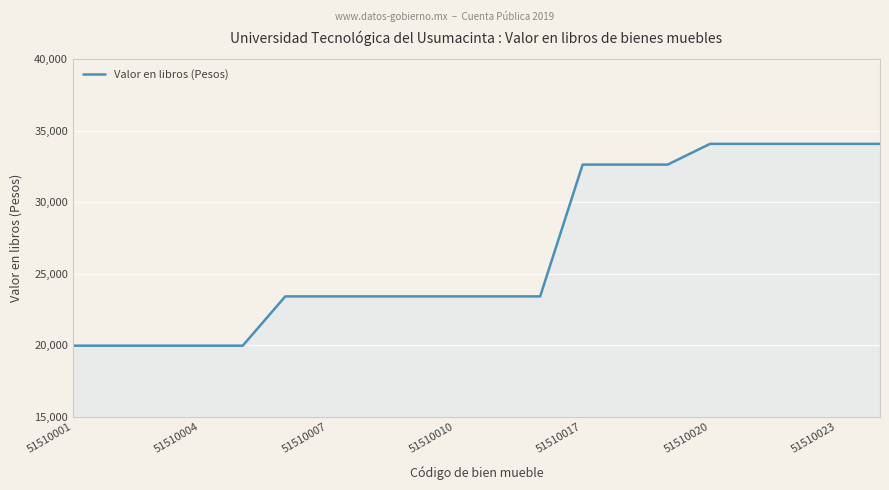

What is the difference between the maximum and minimum values?

14107.4